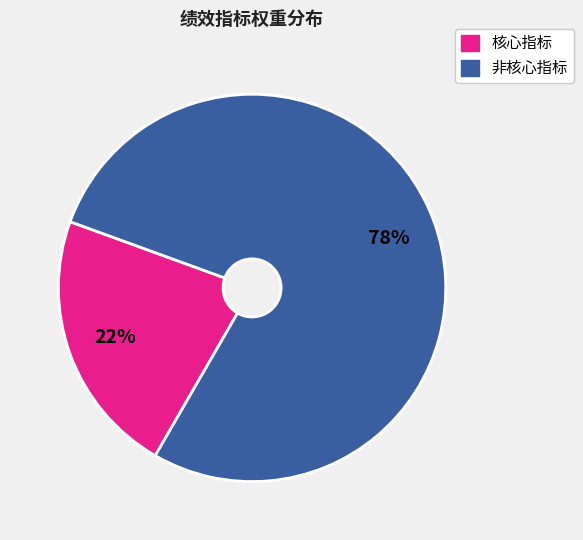

Does any single category account for the majority?

Yes